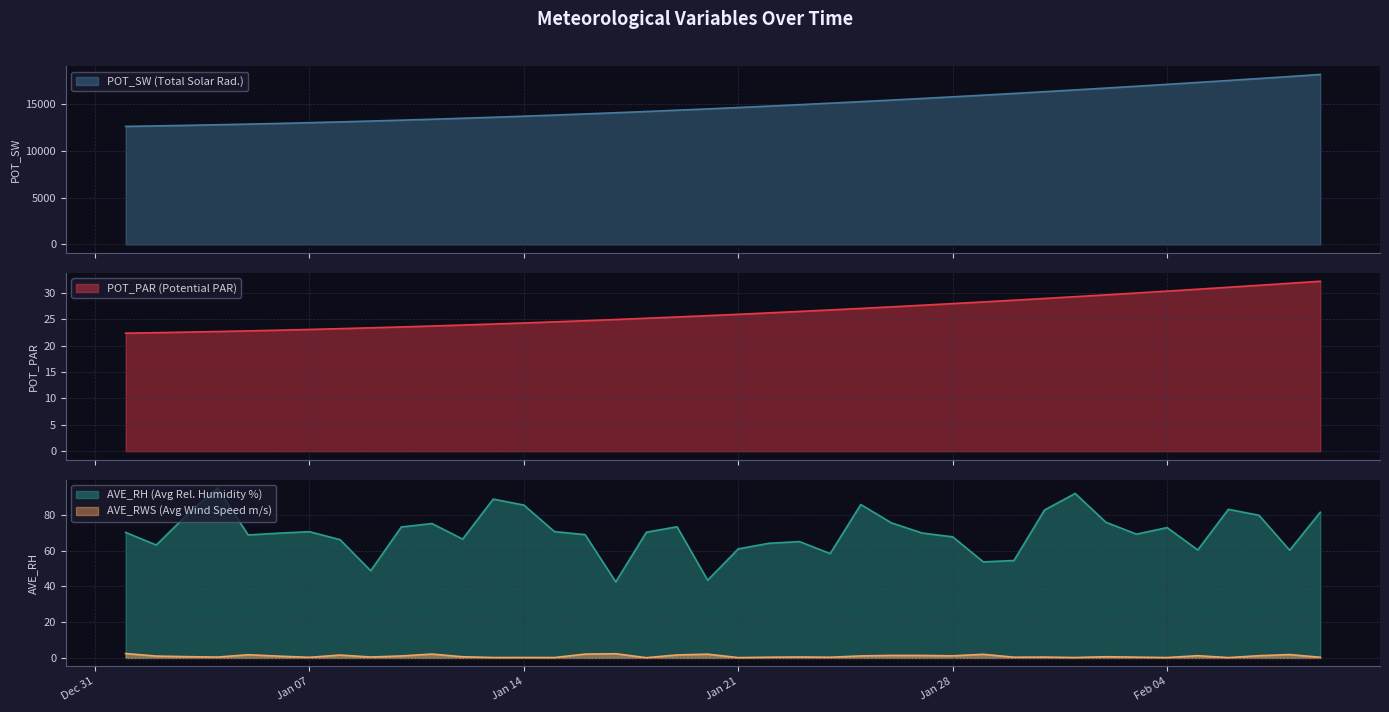

How many interior local valleys does the AVE_RH series have?

11